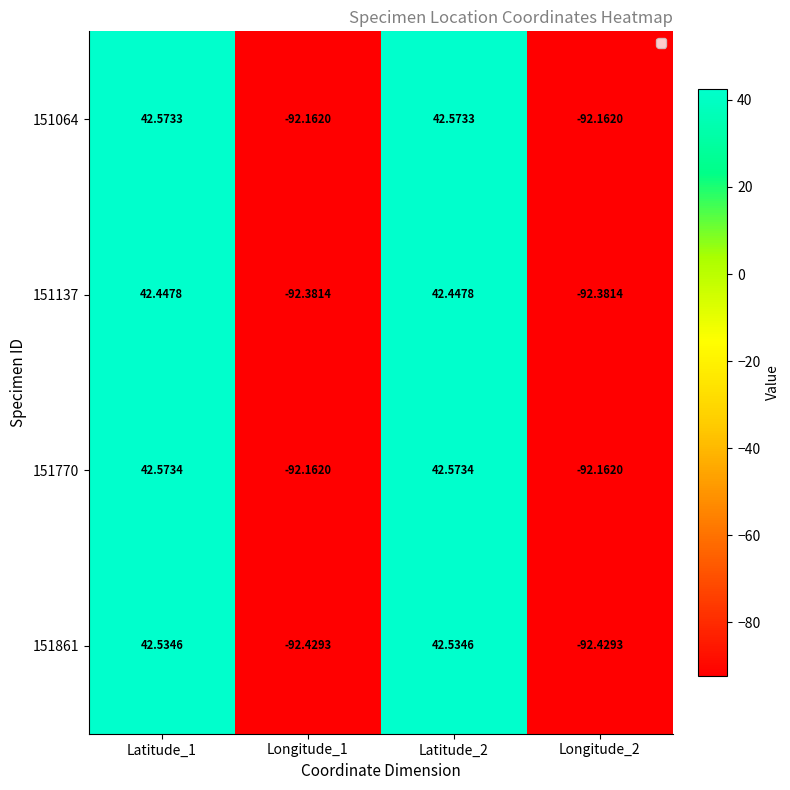

Is the value of 151064 at Longitude_2 greater than the value of 151137 at Latitude_1?

No